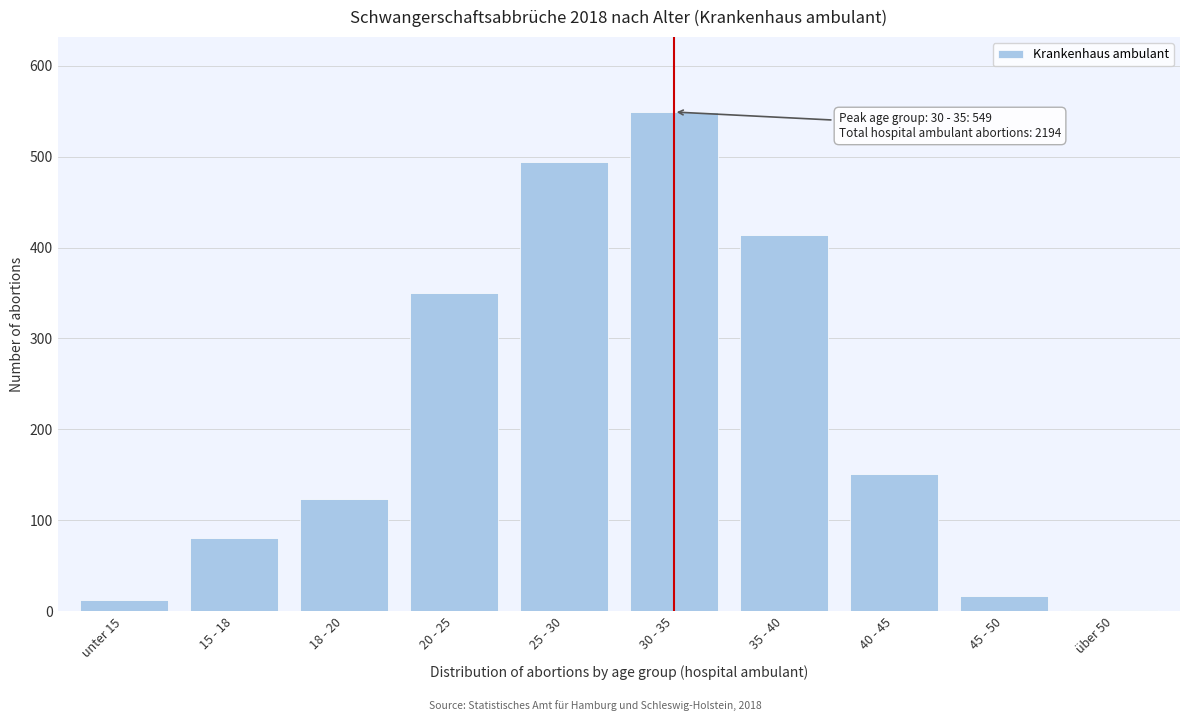

Reading left to right, extract all data points from this chart.

unter 15=13	15 - 18=81	18 - 20=124	20 - 25=350	25 - 30=494	30 - 35=549	35 - 40=414	40 - 45=151	45 - 50=17	über 50=1